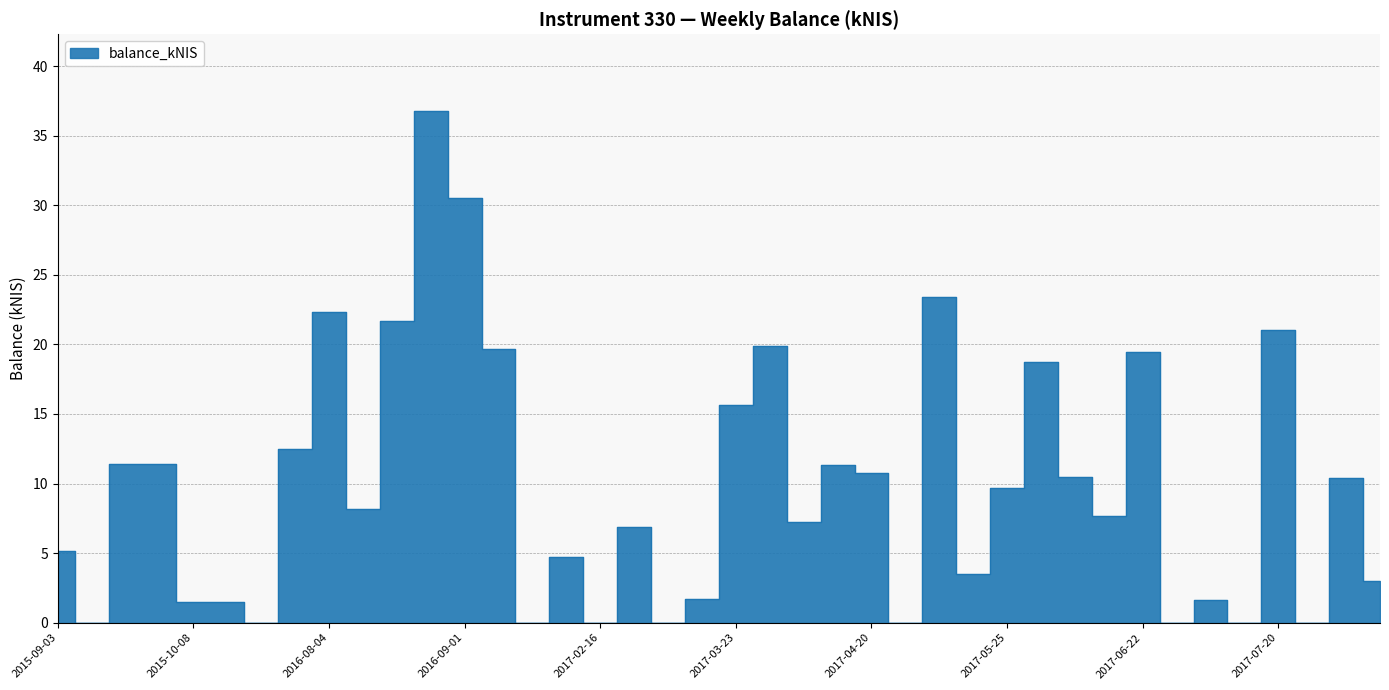

The chart shows a value of 16.3 at 2017-06-08. True or false?

False